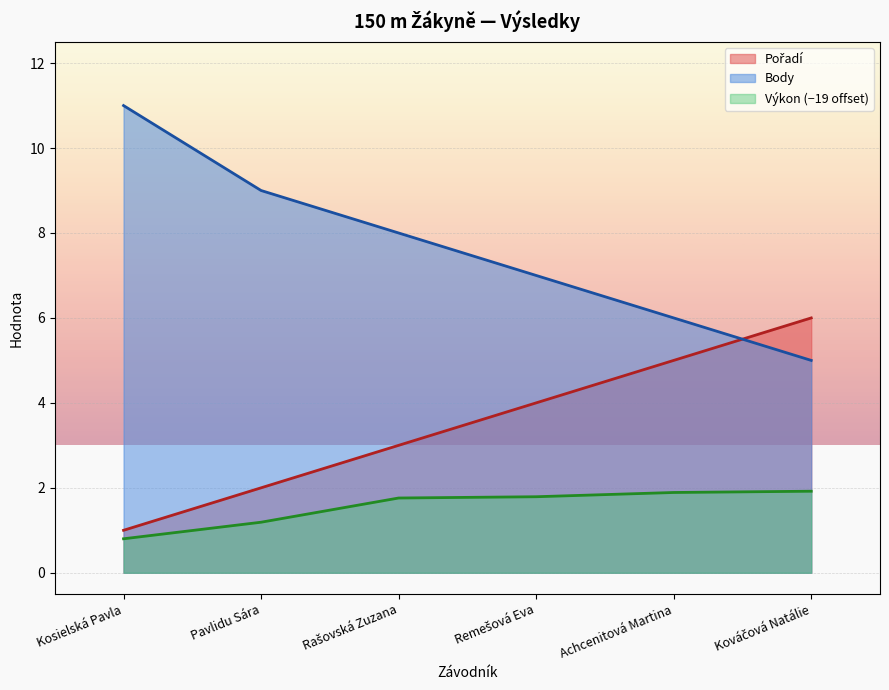

What is the difference between the Pořadí values at Rašovská Zuzana and Remešová Eva?

1.0